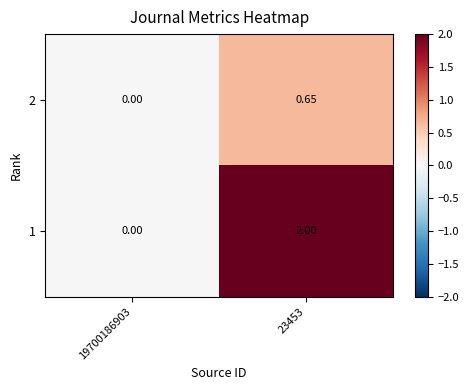

Is the value of 1 at 23453 greater than the value of 2 at 19700186903?

Yes